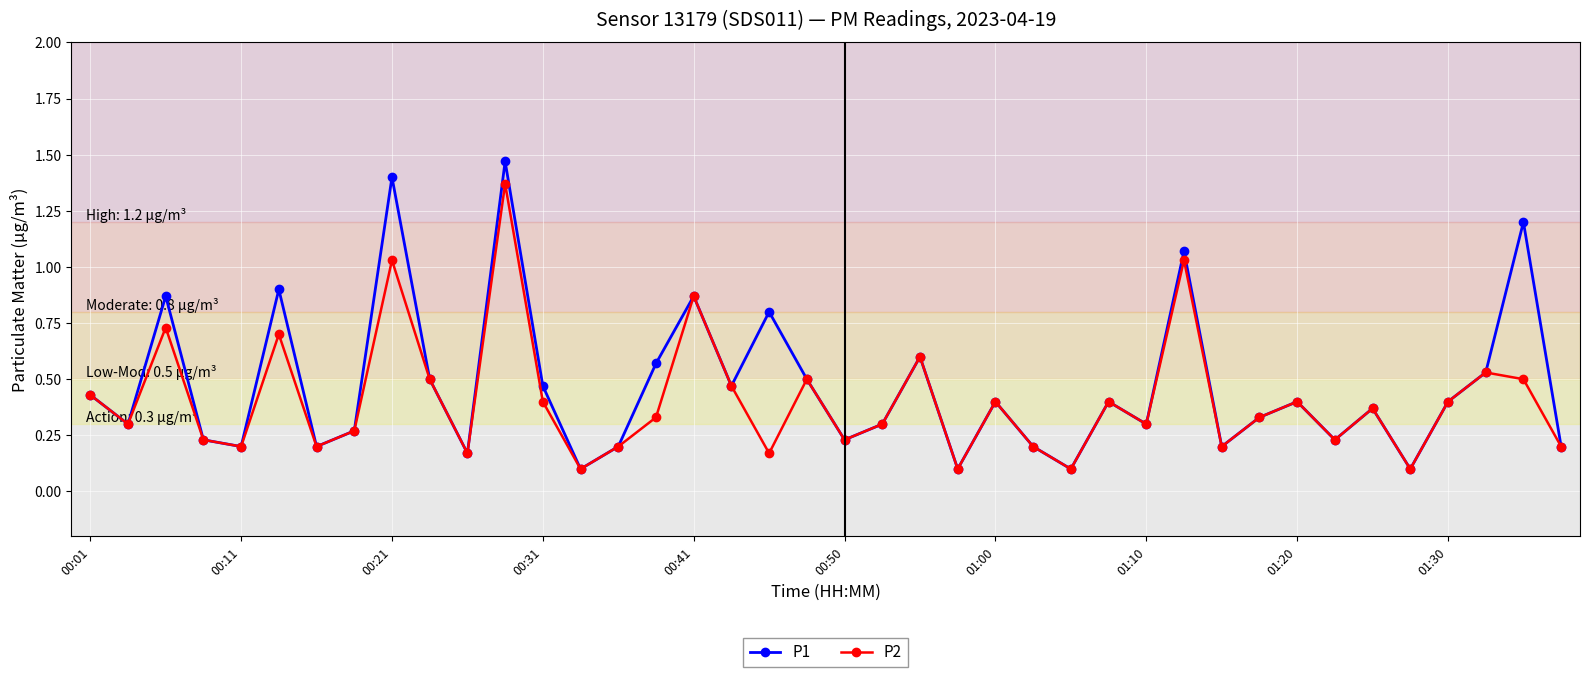

Rank the series by their maximum value, from highest to lowest.

P1, P2